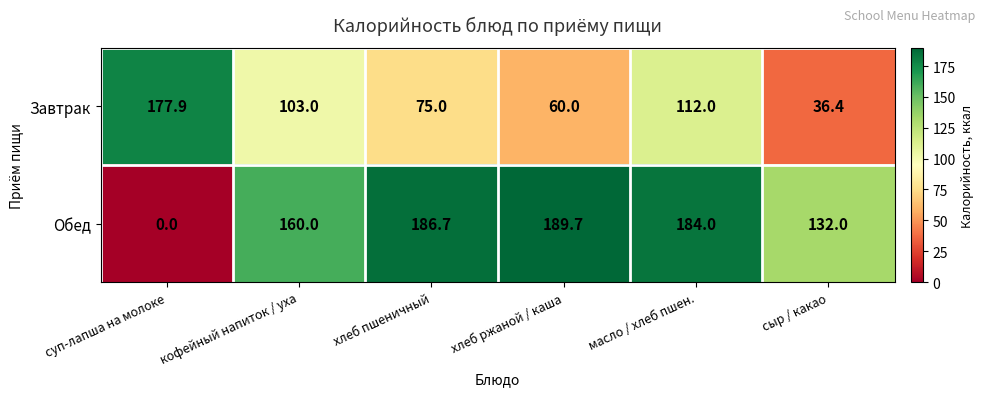

What is the difference between the maximum and minimum values in the Завтрак series?

141.5